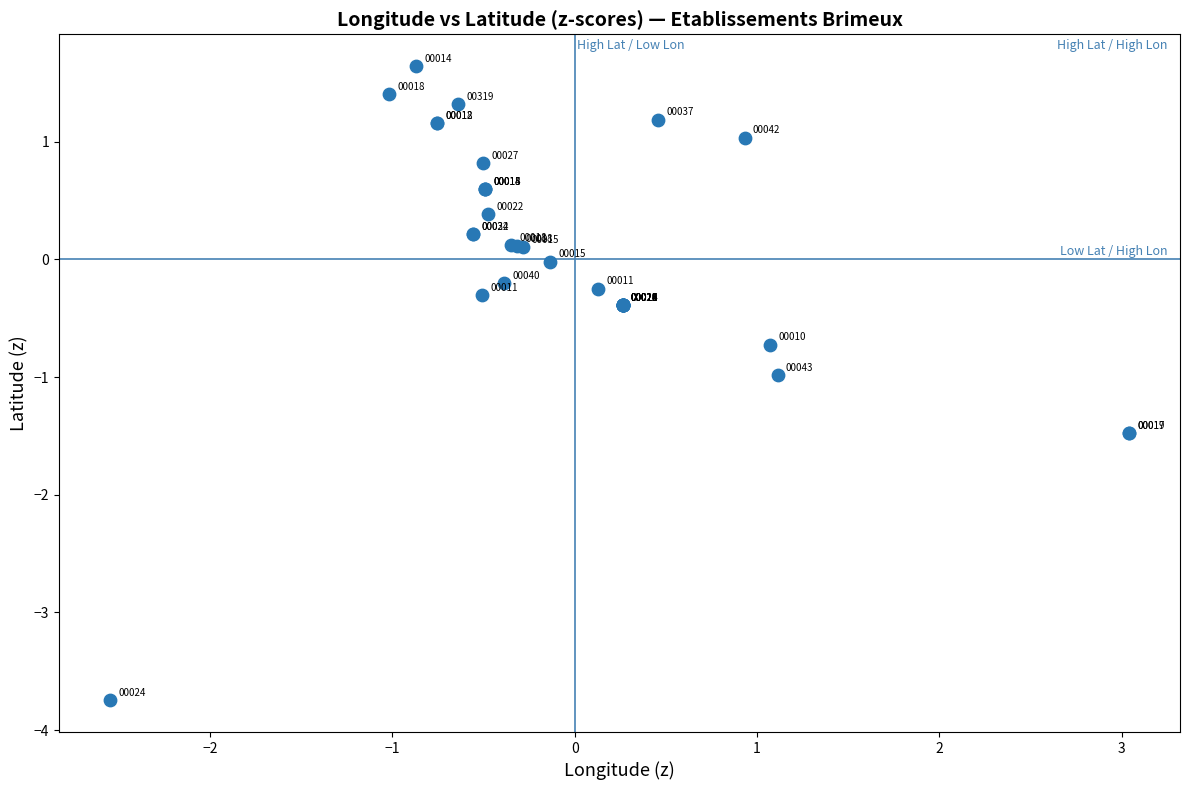

What Y value in the scatter plot is closest to -1?

-1.0